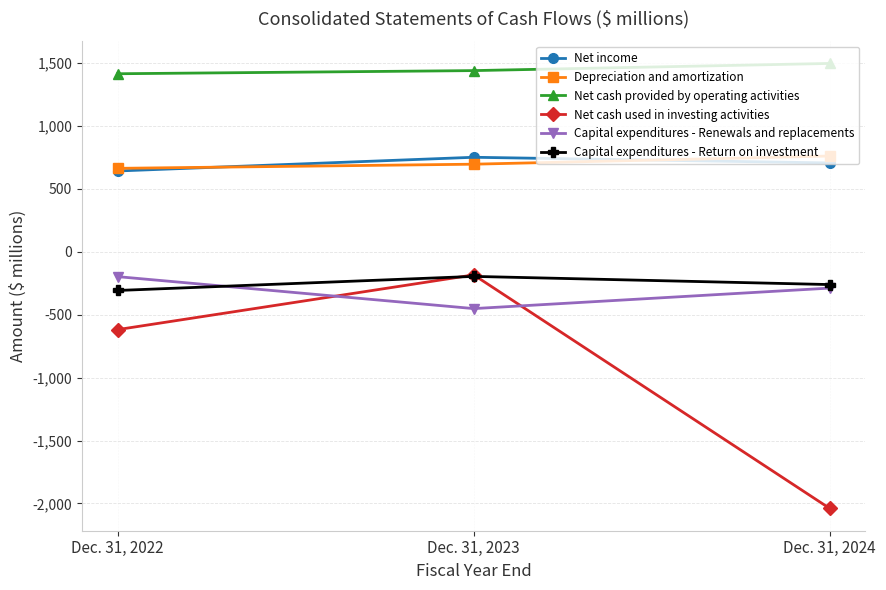

What is the total value across all series at Dec. 31, 2023?

2061